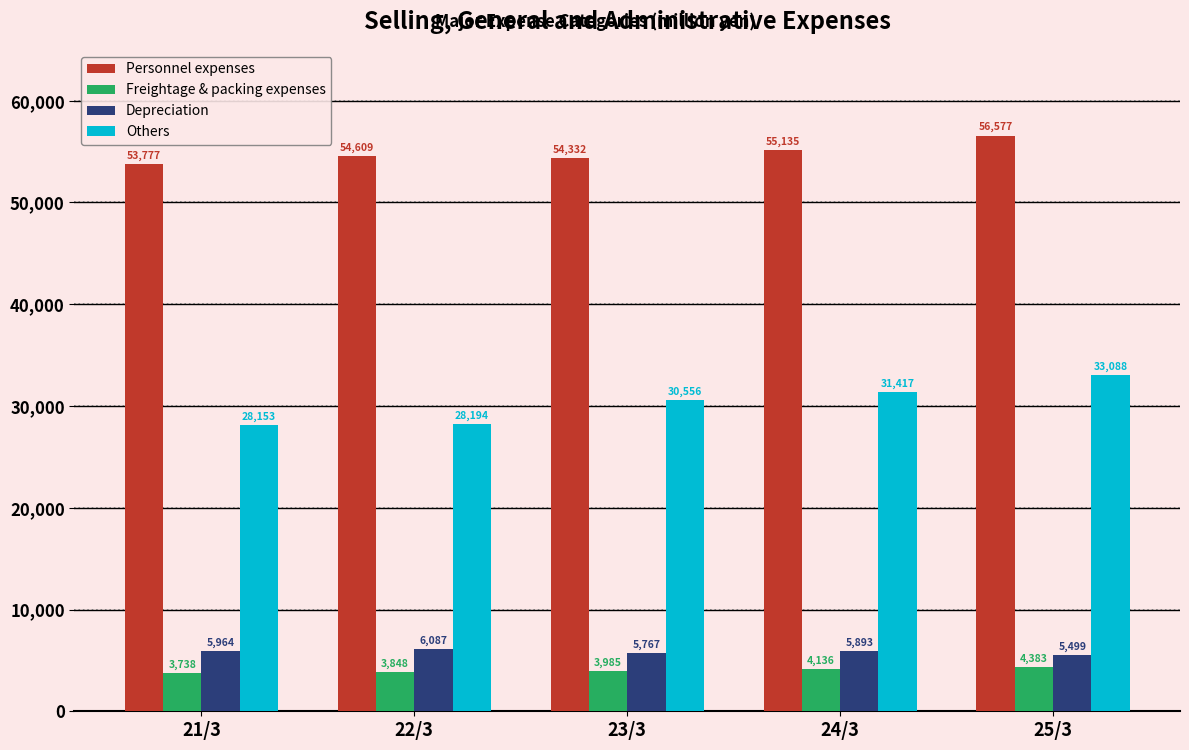

The Personnel expenses series shows 77387 at 25/3. True or false?

False